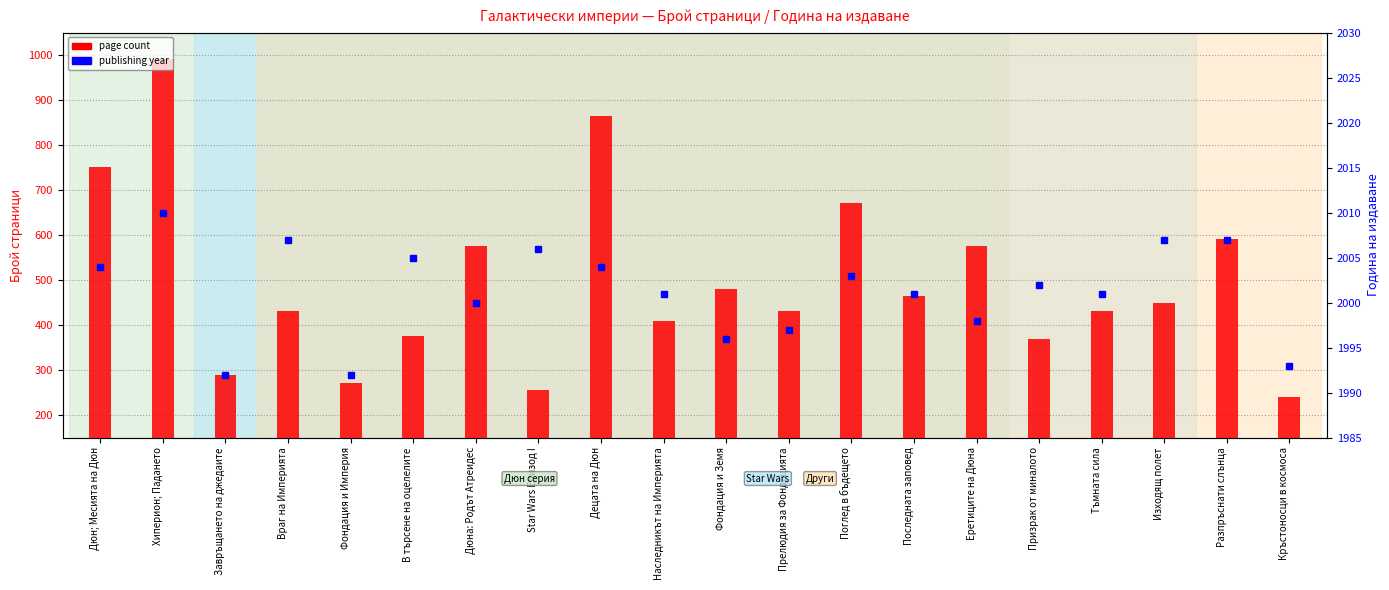

At how many categories does at least one series exceed 810?

20